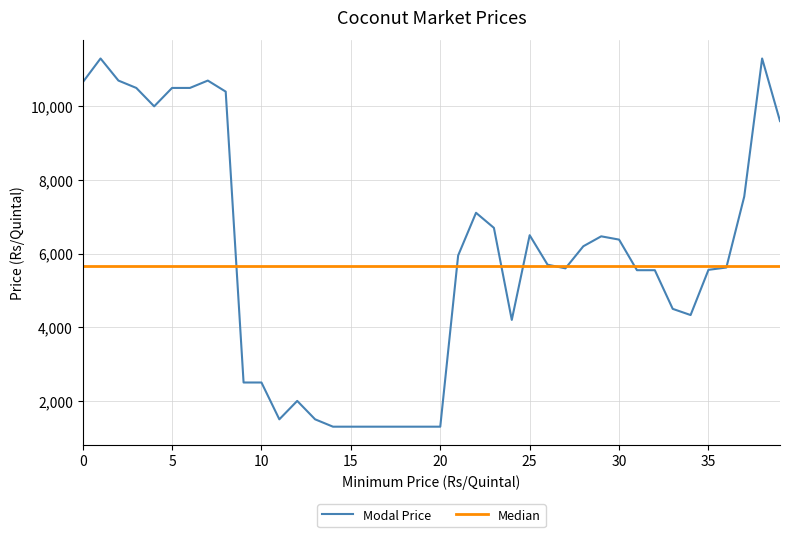

What is the maximum value for Modal Price?

11300